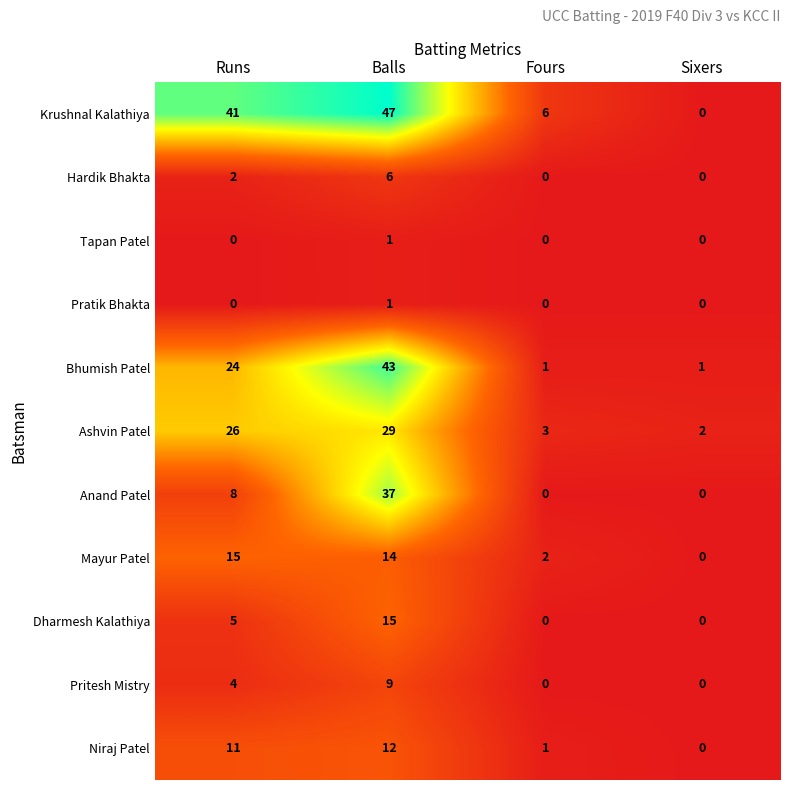

What is the total value across all series at Fours?

13